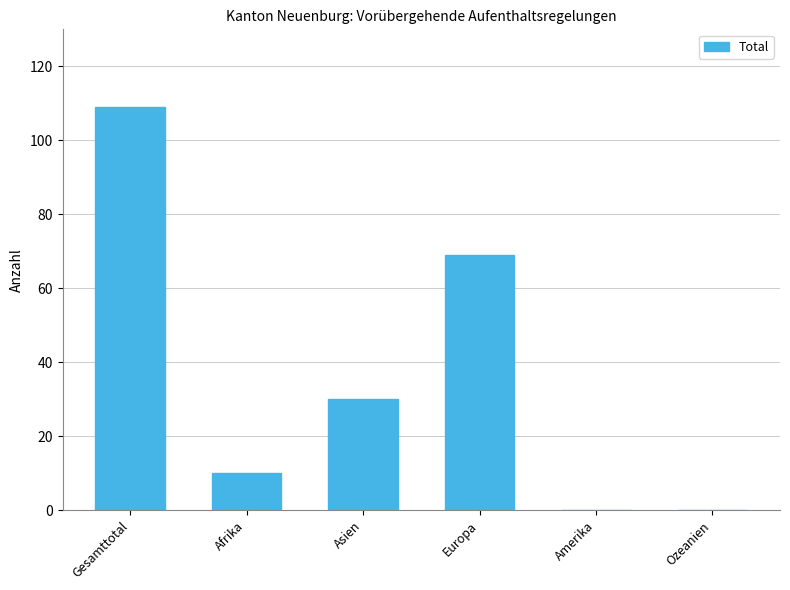

What is the change in value from Gesamttotal to Afrika?

-99